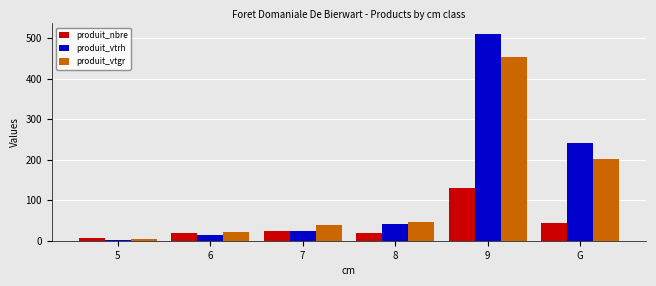

Is the value of produit_vtgr at 9 greater than the value of produit_vtrh at 6?

Yes